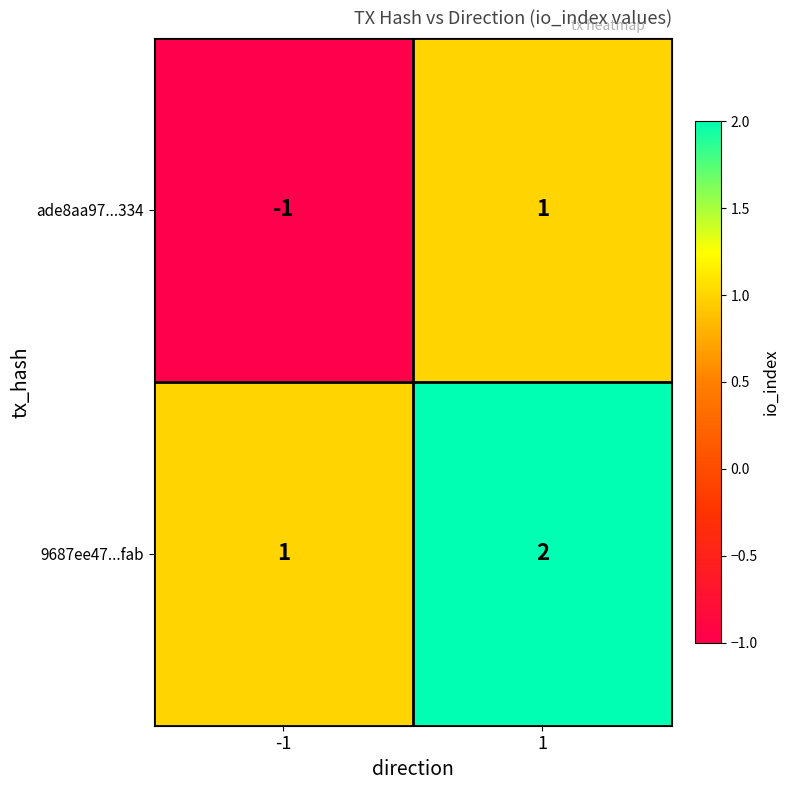

Which series has the widest spread of values?

ade8aa97...334